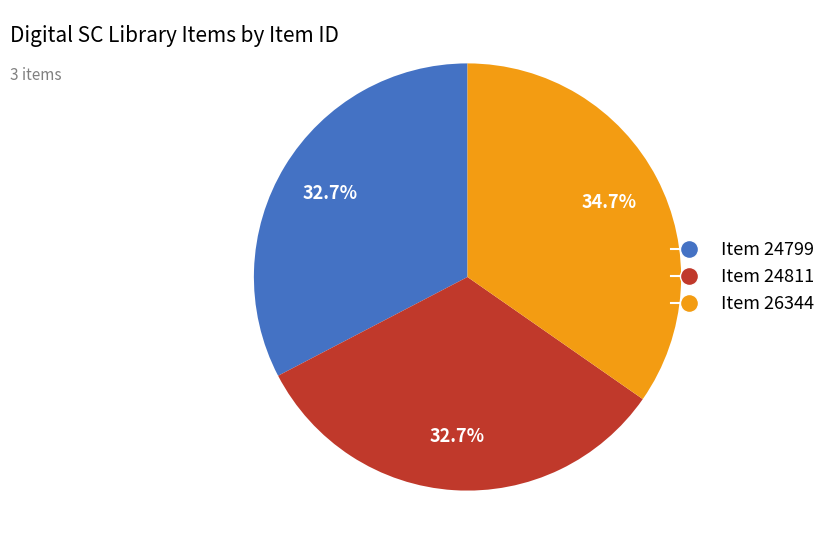

Approximately how many times larger is the value at Item 26344 compared to Item 24811?

1.1